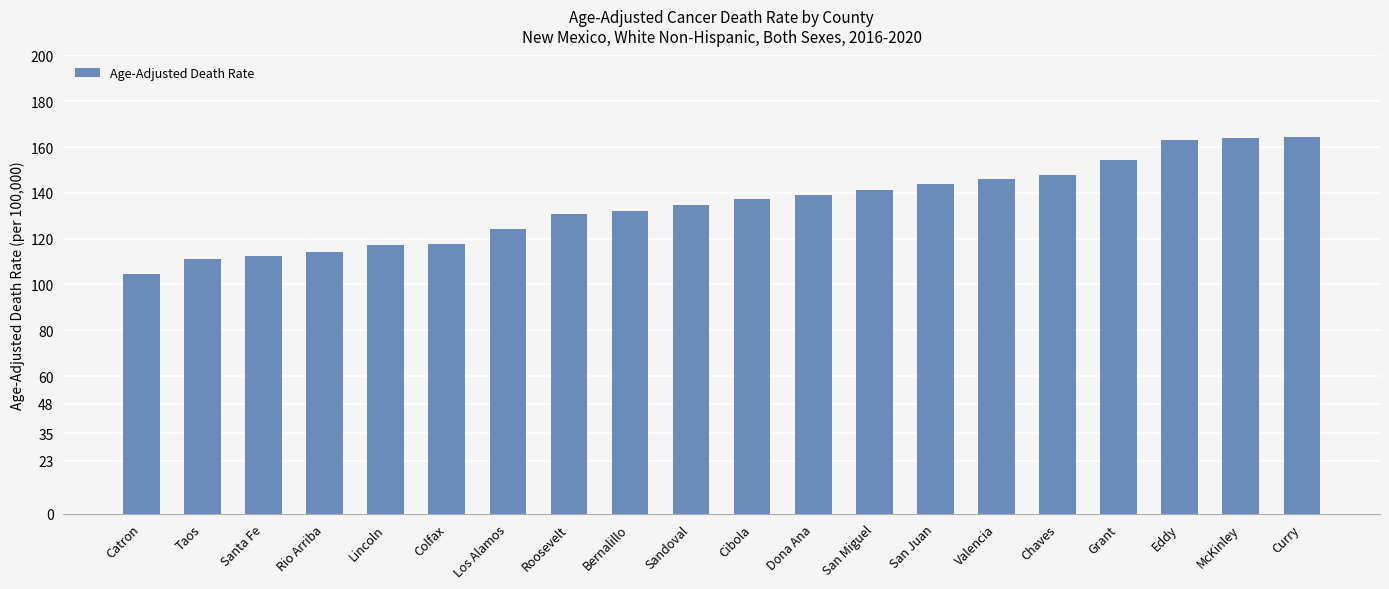

What position from the right is Colfax?

15